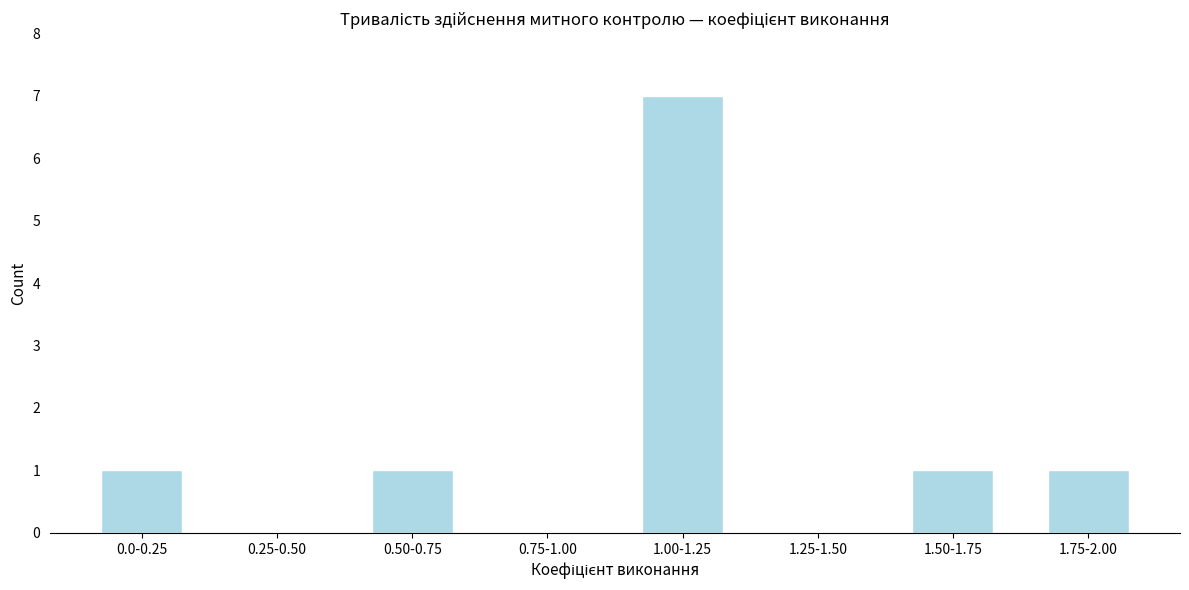

Reading right to left, transcribe all the data shown in this chart.

1.75-2.00=1	1.50-1.75=1	1.25-1.50=0	1.00-1.25=7	0.75-1.00=0	0.50-0.75=1	0.25-0.50=0	0.0-0.25=1